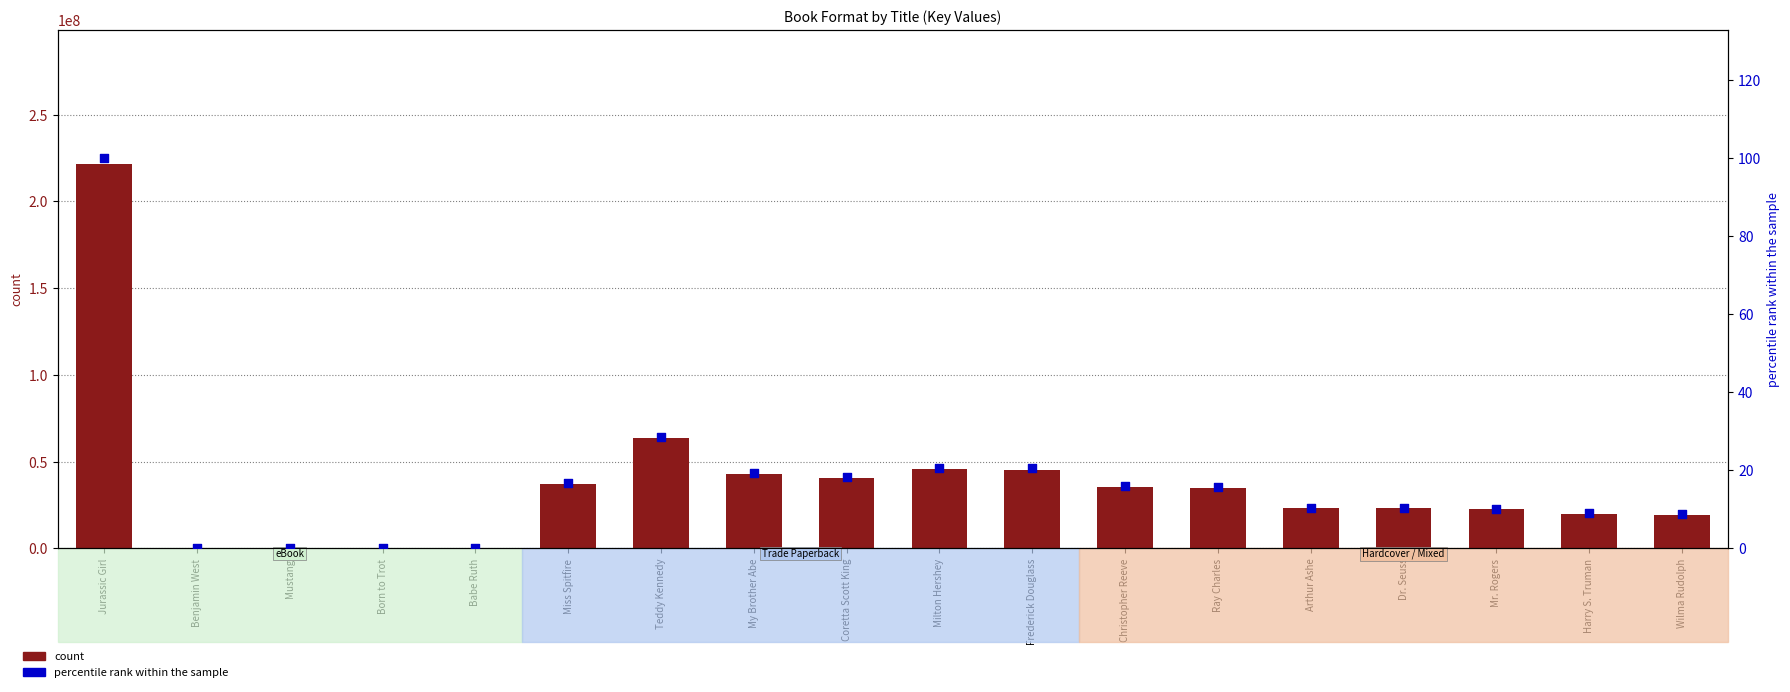

Which series reaches the minimum Y coordinate?

percentile rank within the sample